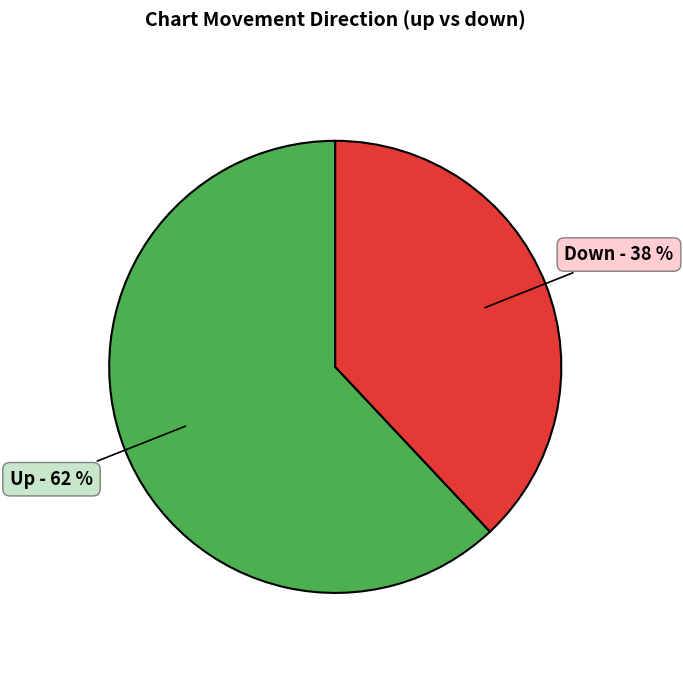

How many slices are in this pie chart?

2